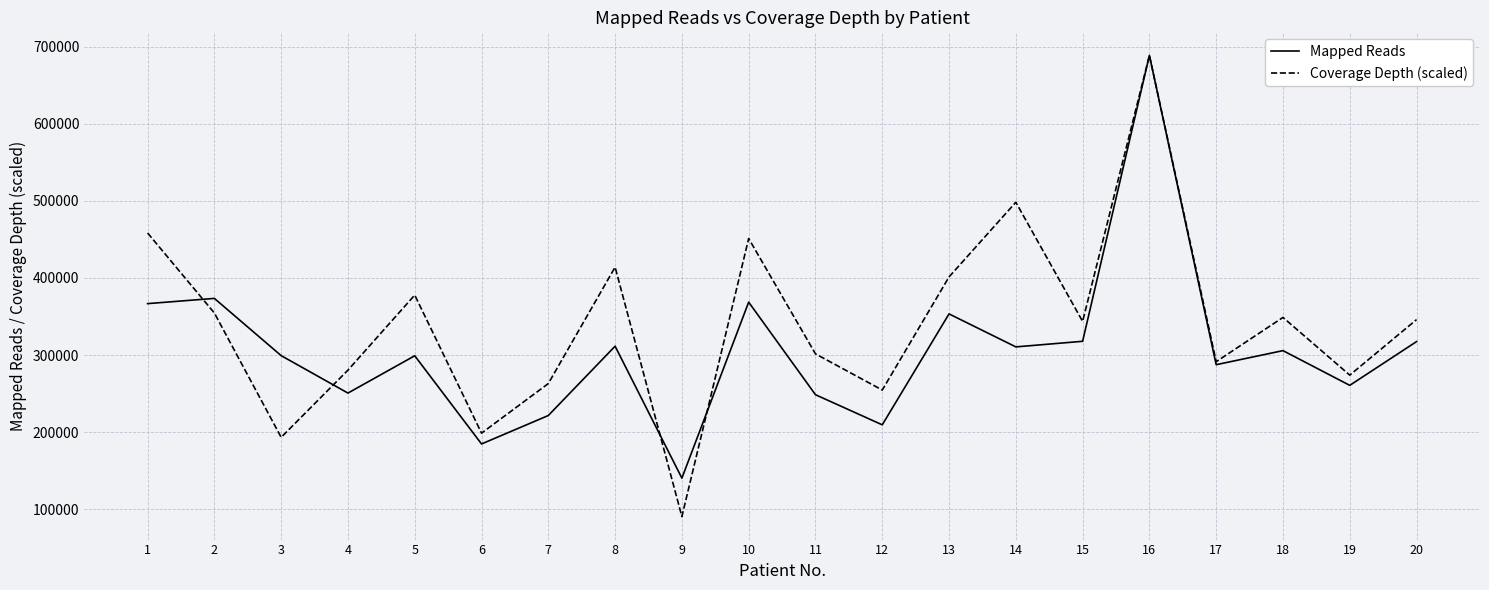

Rank the series at 9 from lowest to highest value.

Coverage Depth (scaled), Mapped Reads